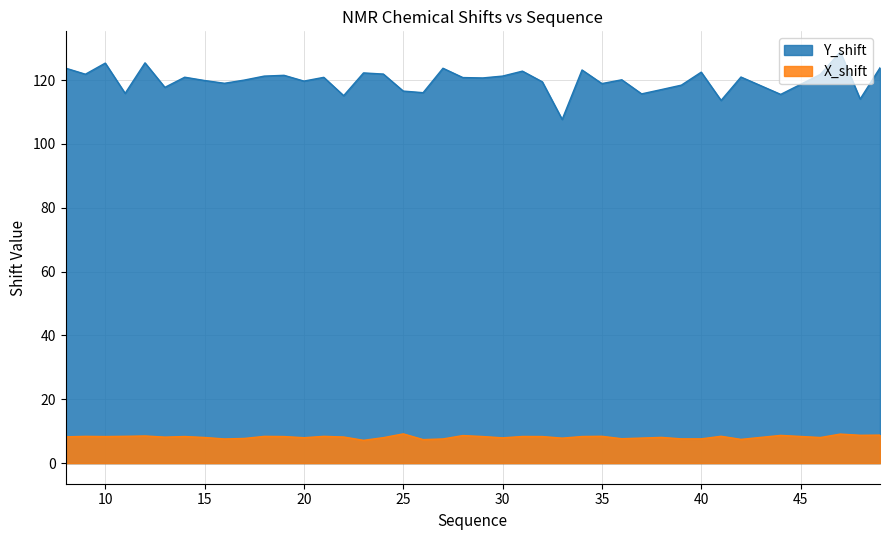

Reading left to right, what are all the values shown in this chart?

Y_shift: 123.8	121.8	125.3	115.9	125.4	117.7	120.9	119.9	119.0	120.0	121.3	121.5	119.7	120.9	115.1	122.3	121.9	116.6	116.1	123.7	120.8	120.7	121.3	122.8	119.5	107.7	123.2	118.9	120.1	115.7	117.0	118.4	122.5	113.6	121.0	115.5	121.8	128.8	114.1	123.9
X_shift: 8.3	8.4	8.3	8.4	8.5	8.2	8.3	8.0	7.6	7.7	8.4	8.3	8.0	8.4	8.2	7.2	8.0	9.2	7.4	7.6	8.6	8.3	7.9	8.4	8.3	7.8	8.3	8.4	7.7	7.9	8.1	7.6	7.6	8.4	7.5	8.7	8.0	9.1	8.7	8.8